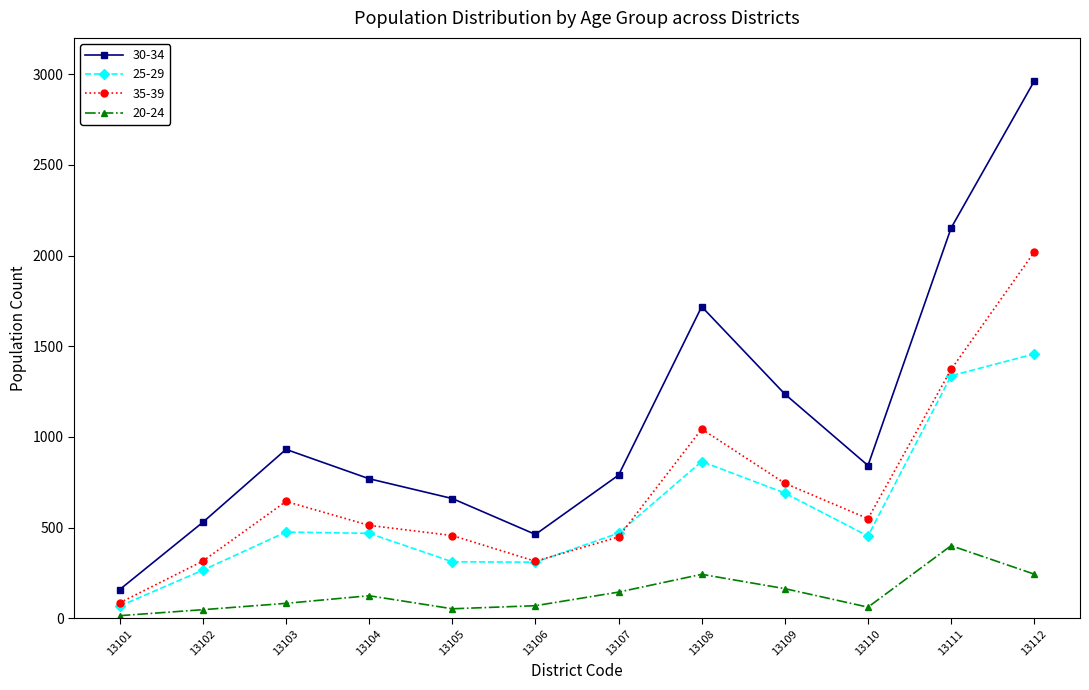

Which series has the largest total across all categories?

30-34